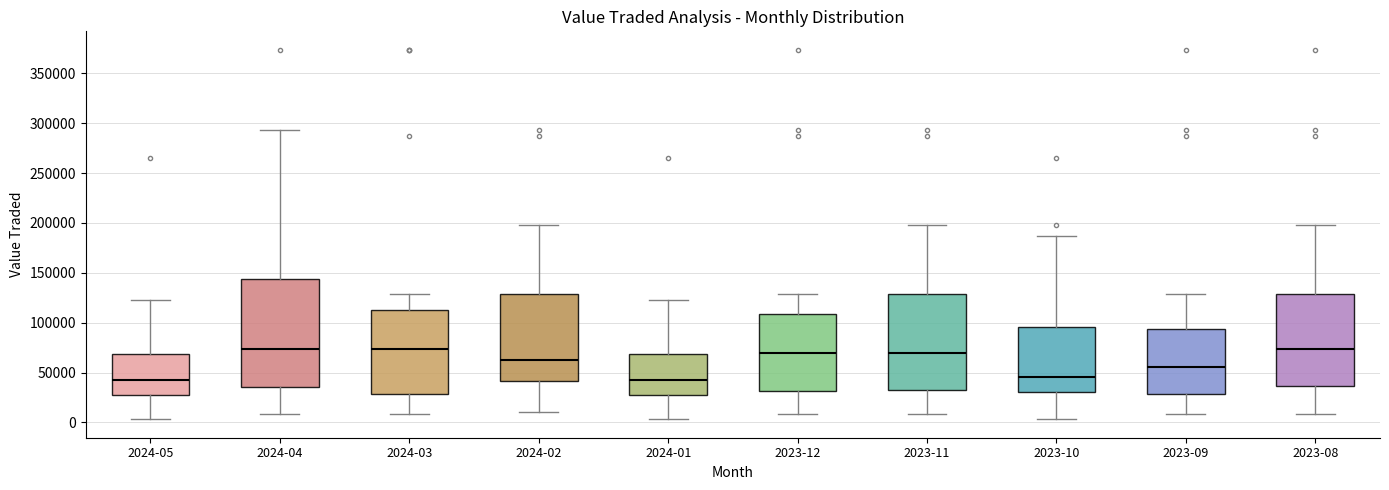

Reading left to right, read every box against the y-axis: the position of its median line, the range the box covers, and the ends of its whiskers. The values are not printed on the chart, so give them approximately, as read against the axis.

2024-05: median 45000, box 25000 to 70000, whiskers 5000 to 125000
2024-04: median 75000, box 35000 to 145000, whiskers 10000 to 295000
2024-03: median 75000, box 30000 to 115000, whiskers 10000 to 130000
2024-02: median 60000, box 40000 to 130000, whiskers 10000 to 200000
2024-01: median 45000, box 25000 to 70000, whiskers 5000 to 125000
2023-12: median 70000, box 30000 to 110000, whiskers 10000 to 130000
2023-11: median 70000, box 30000 to 130000, whiskers 10000 to 200000
2023-10: median 45000, box 30000 to 95000, whiskers 5000 to 185000
2023-09: median 55000, box 30000 to 95000, whiskers 10000 to 130000
2023-08: median 75000, box 35000 to 130000, whiskers 10000 to 200000